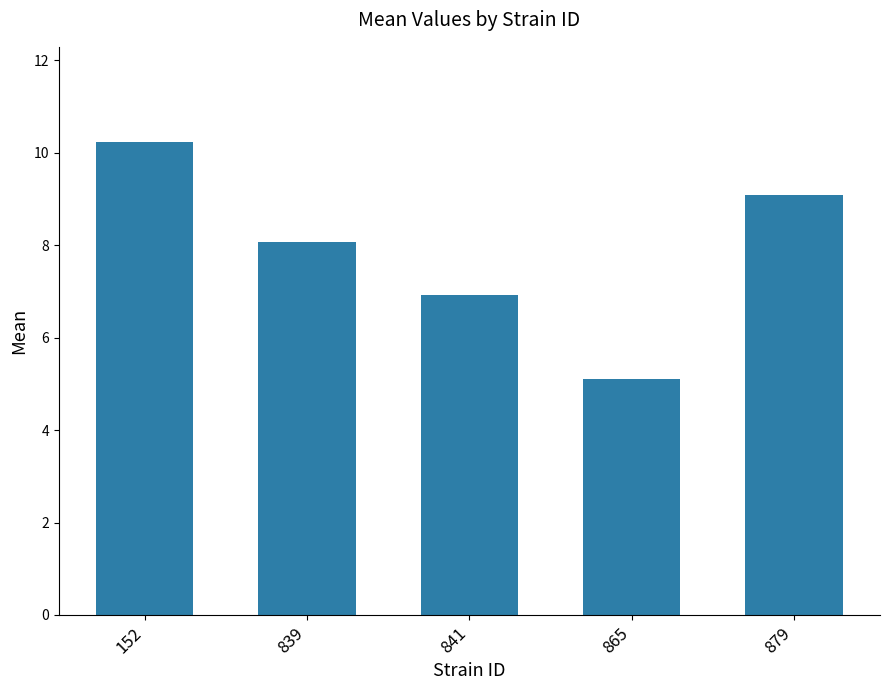

At which label does the data first exceed 8?

152